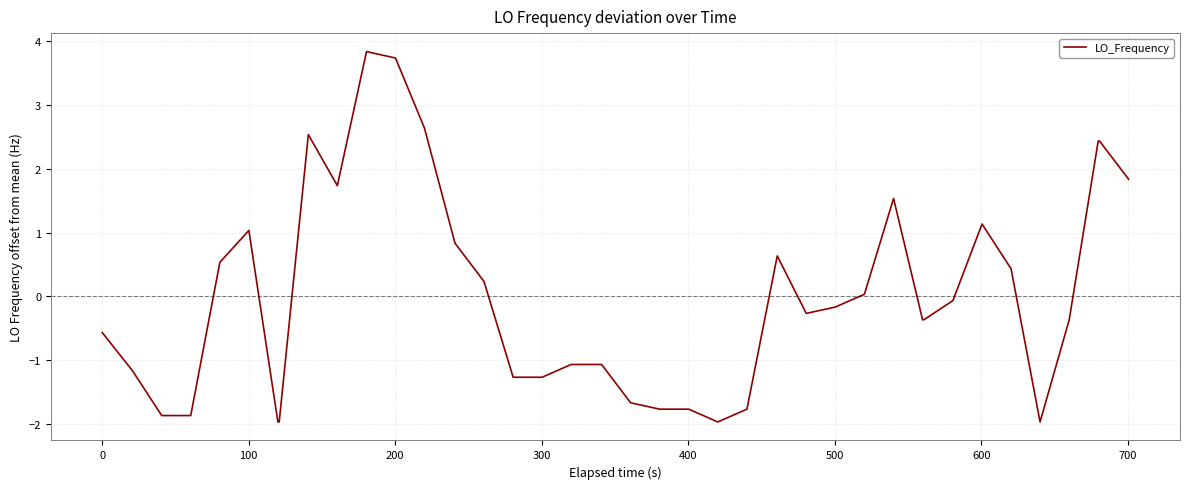

What is the greatest value displayed?

3.8